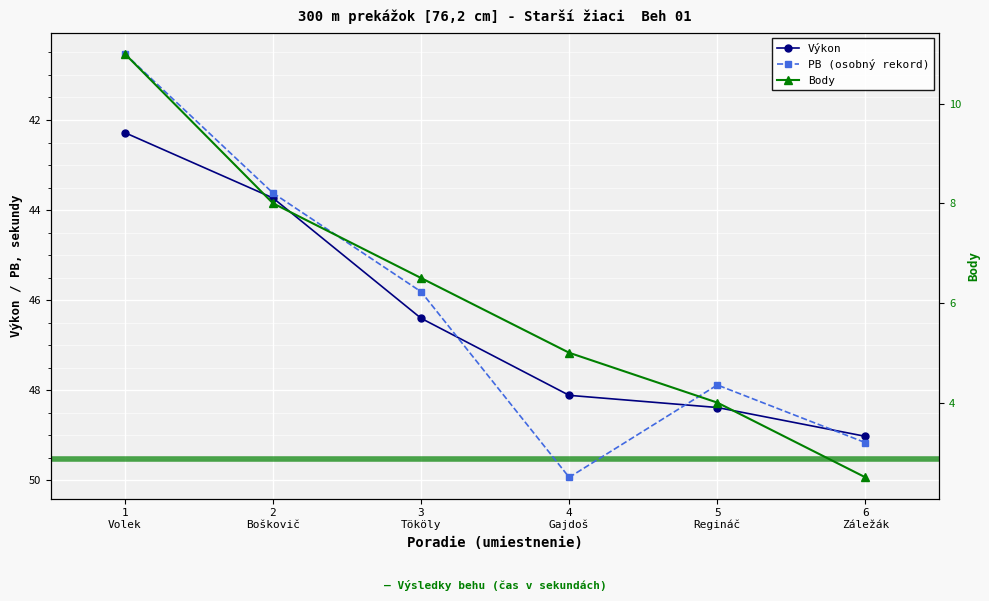

What position from the right is 2
Boškovič?

5